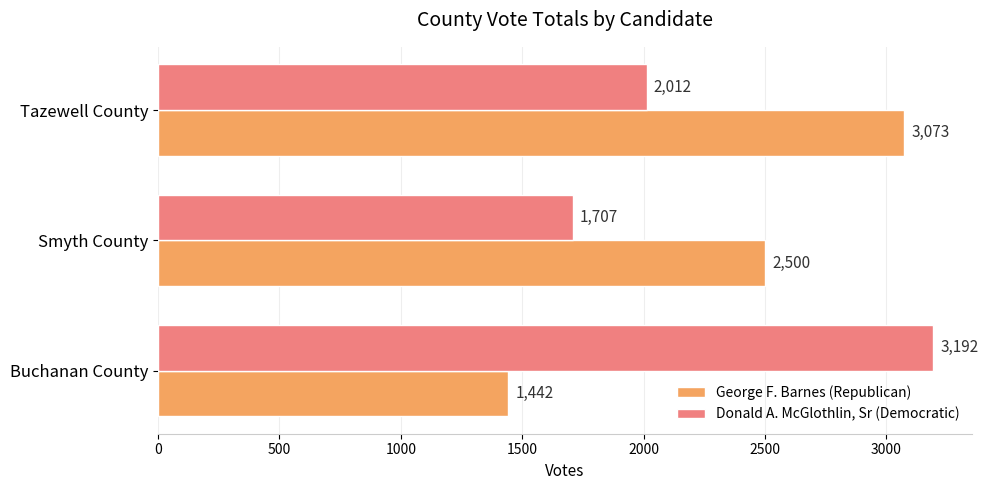

The value of Donald A. McGlothlin, Sr (Democratic) at Buchanan County is 5482. True or false?

False